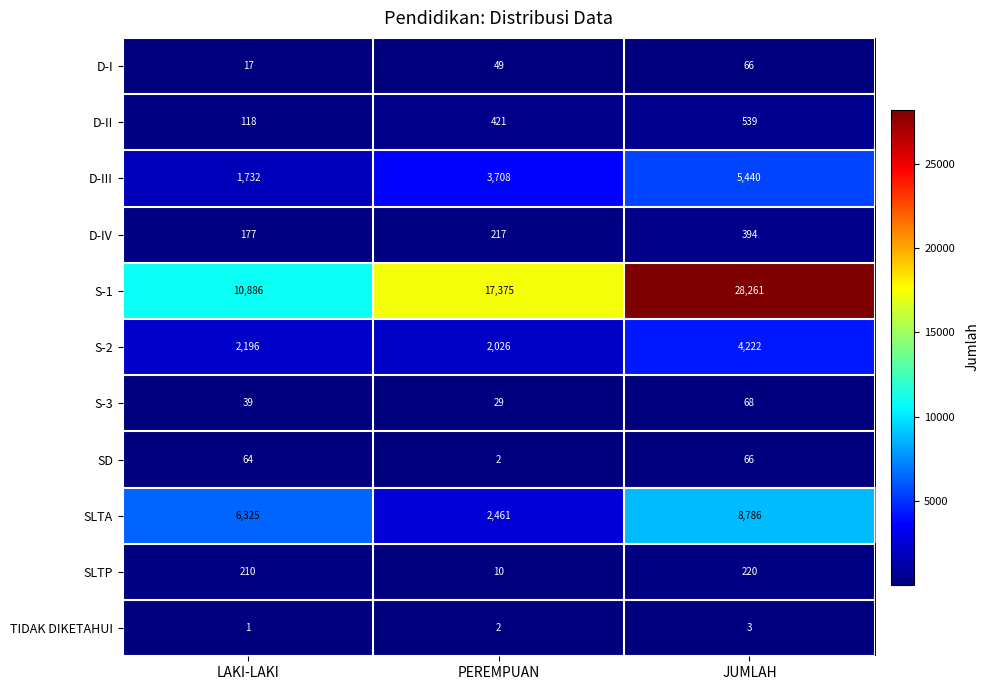

Which label corresponds to the largest value in the chart?

JUMLAH